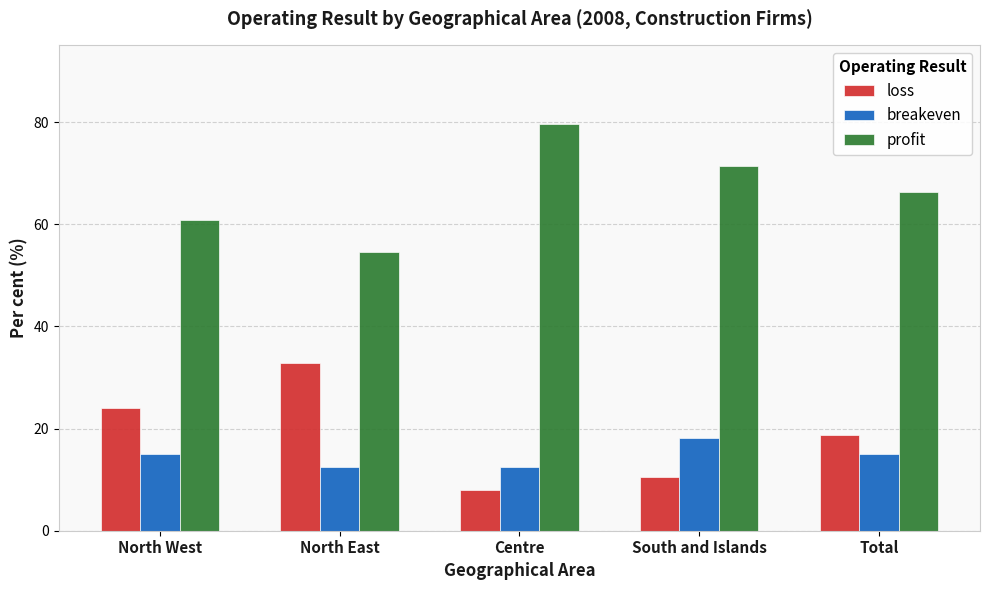

What is the label of the 5th bar from the right?

North West